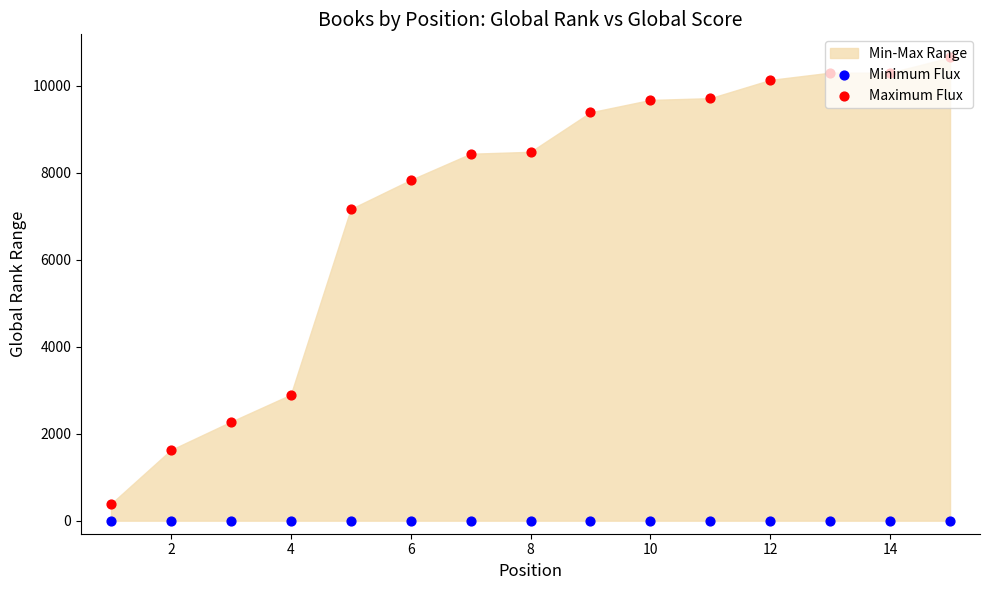

Which series reaches the minimum Y coordinate?

Minimum Flux